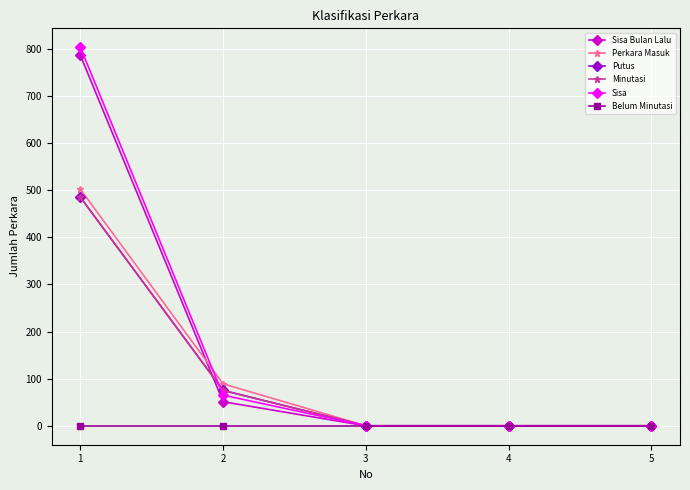

Does the chart display data point markers on the line(s)?

Yes